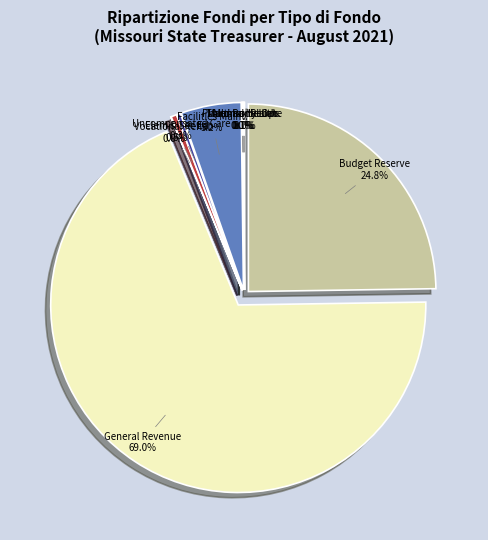

What is the largest slice in the pie chart?

GENERAL REVENUE